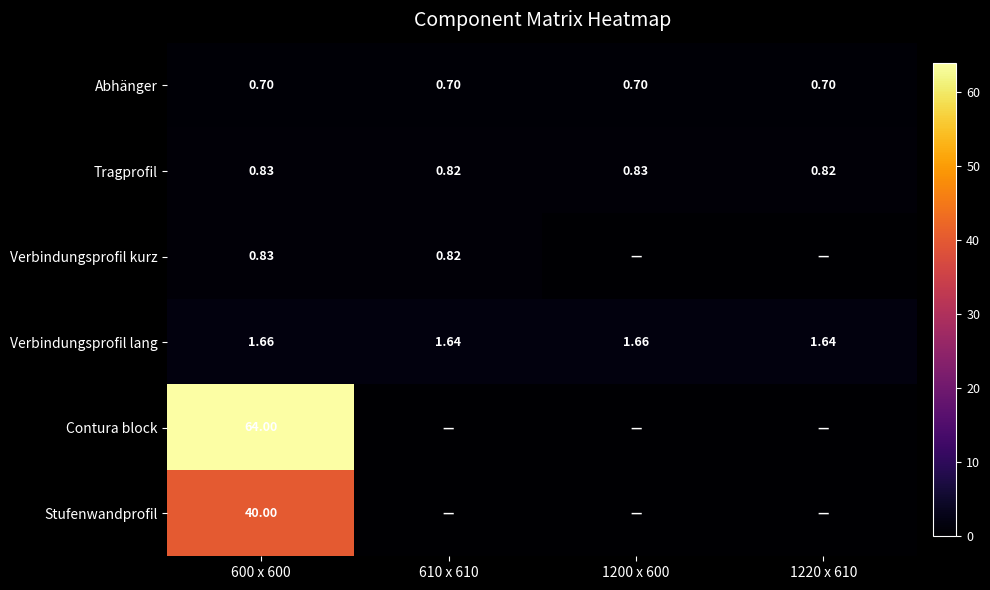

Is the value of Abhänger at 1220 x 610 greater than the value of Tragprofil at 600 x 600?

No